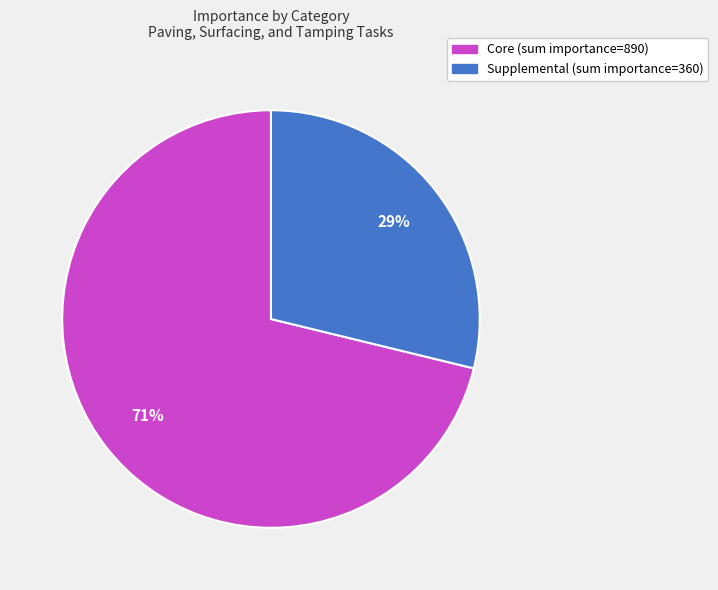

To the nearest percent, what is the difference between the largest and smallest slice percentages?

42%